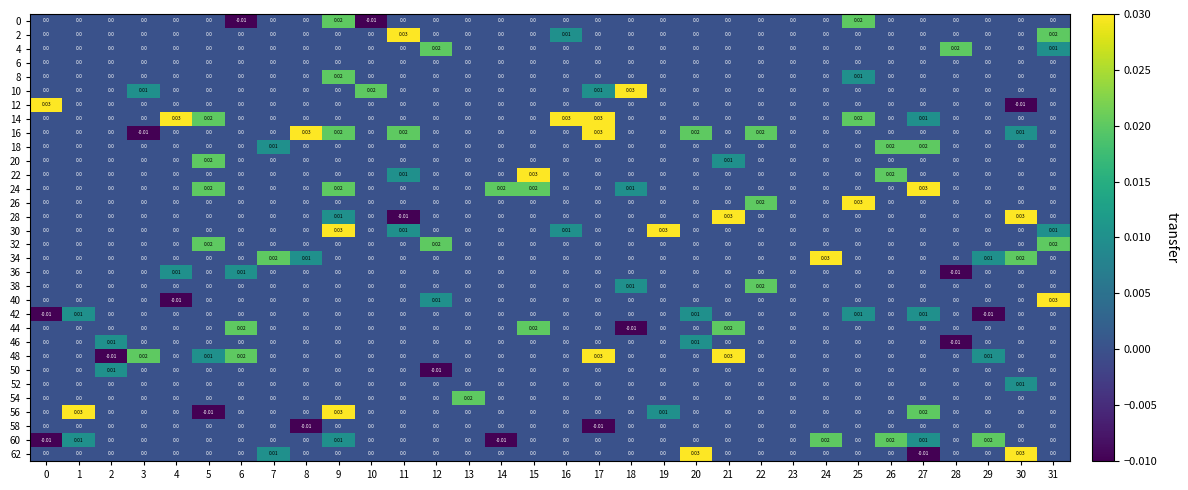

At how many categories does at least one series exceed 0?

31